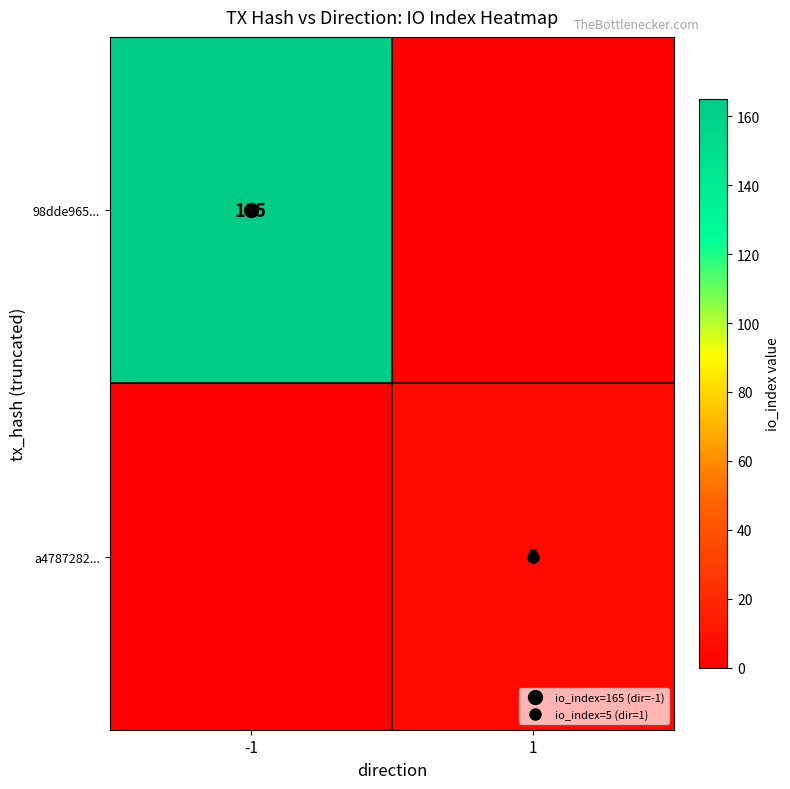

Rank the series by their maximum value, from lowest to highest.

a4787282..., 98dde965...